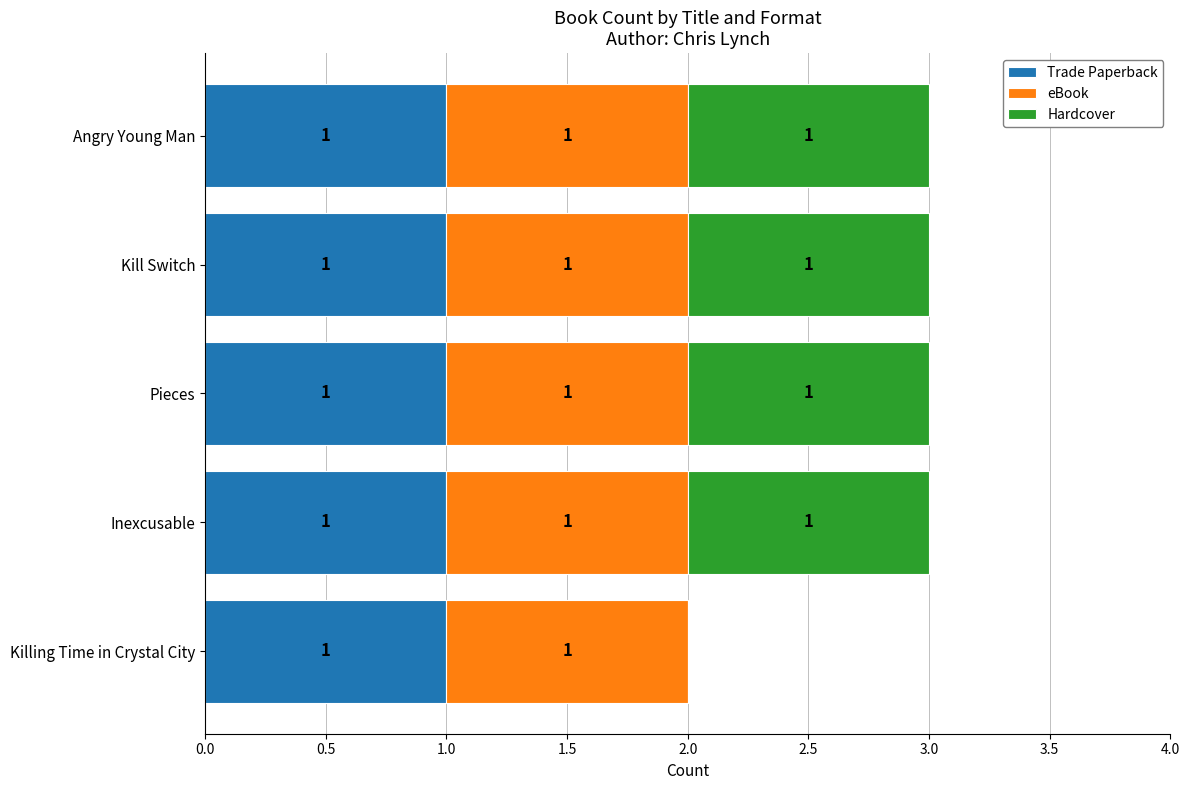

The Trade Paperback series shows 1 at Angry Young Man. True or false?

True